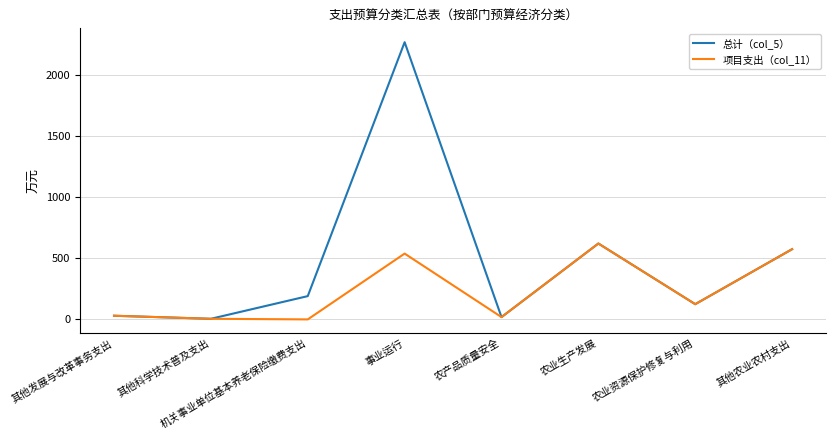

How many values in the 项目支出（col_11） series exceed 124?

4